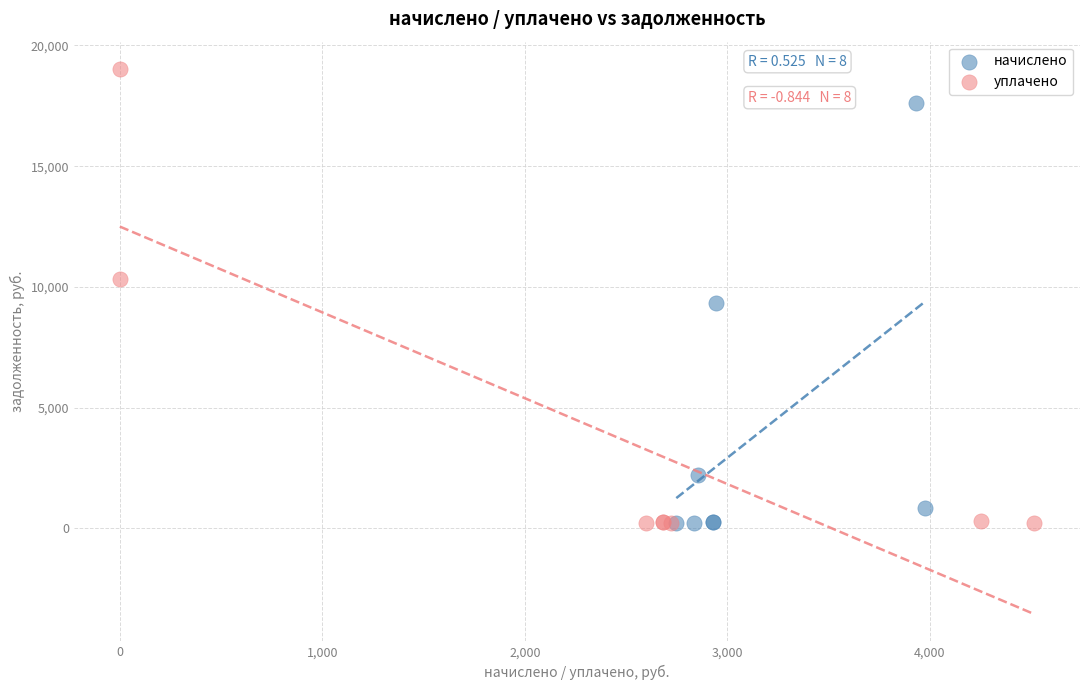

Which series has the largest Y range (max minus min)?

уплачено